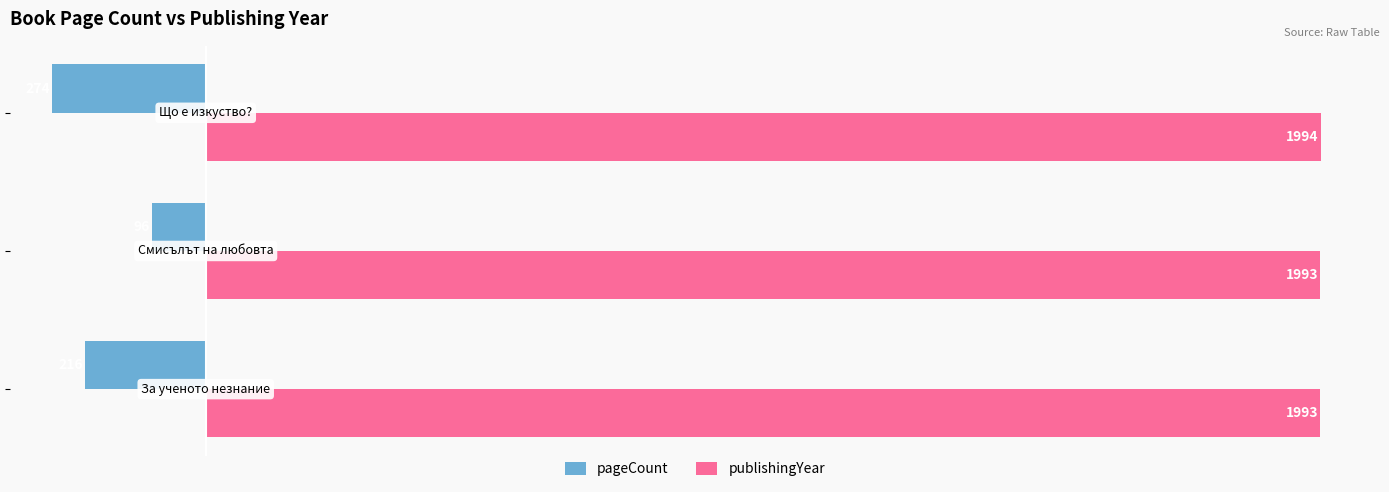

At how many categories does at least one series exceed 738?

3